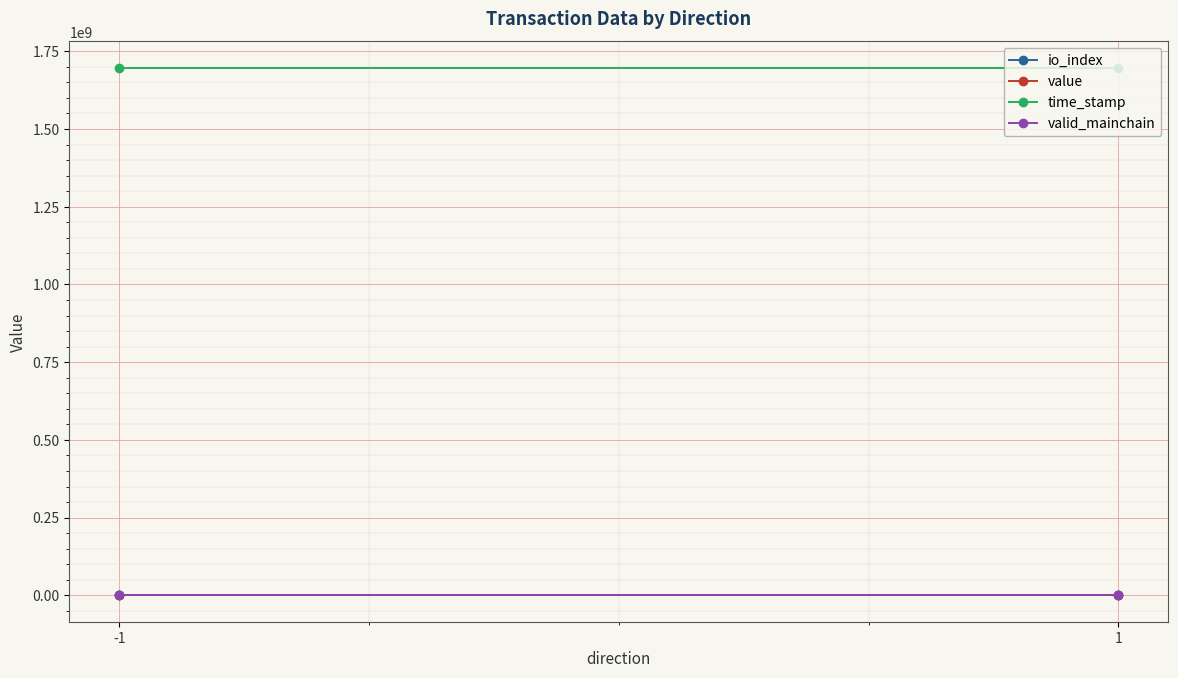

Is the value of valid_mainchain at -1 greater than the value of value at 1?

No